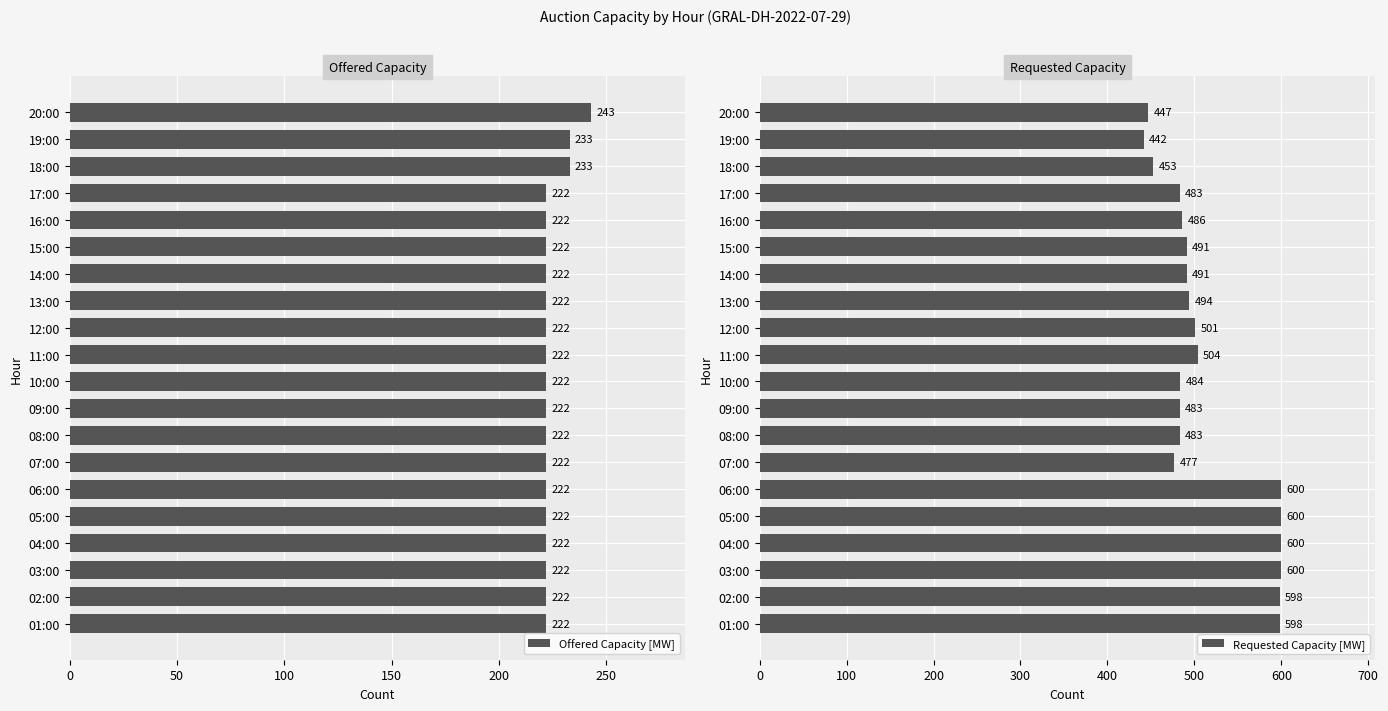

What is the lowest value of the Offered Capacity [MW] series?

222